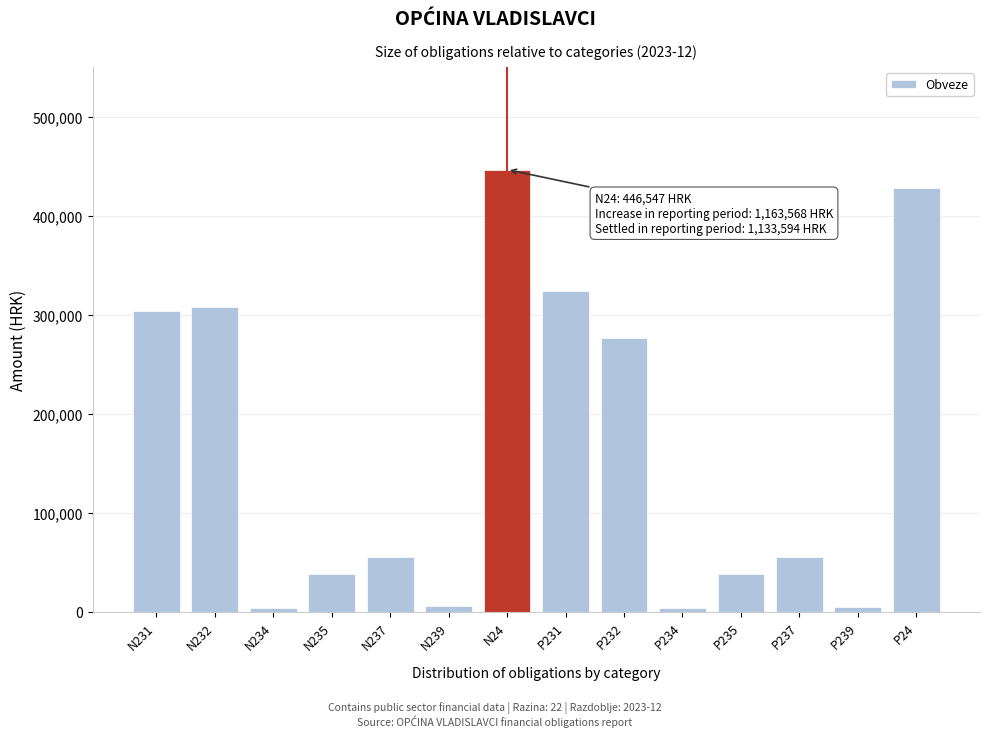

At which category does the chart reach its peak across all series?

N24